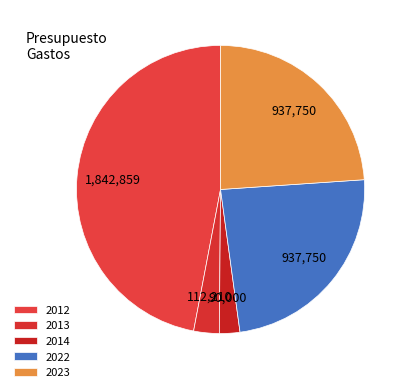

What portion of the pie excludes 2022?

76.1%